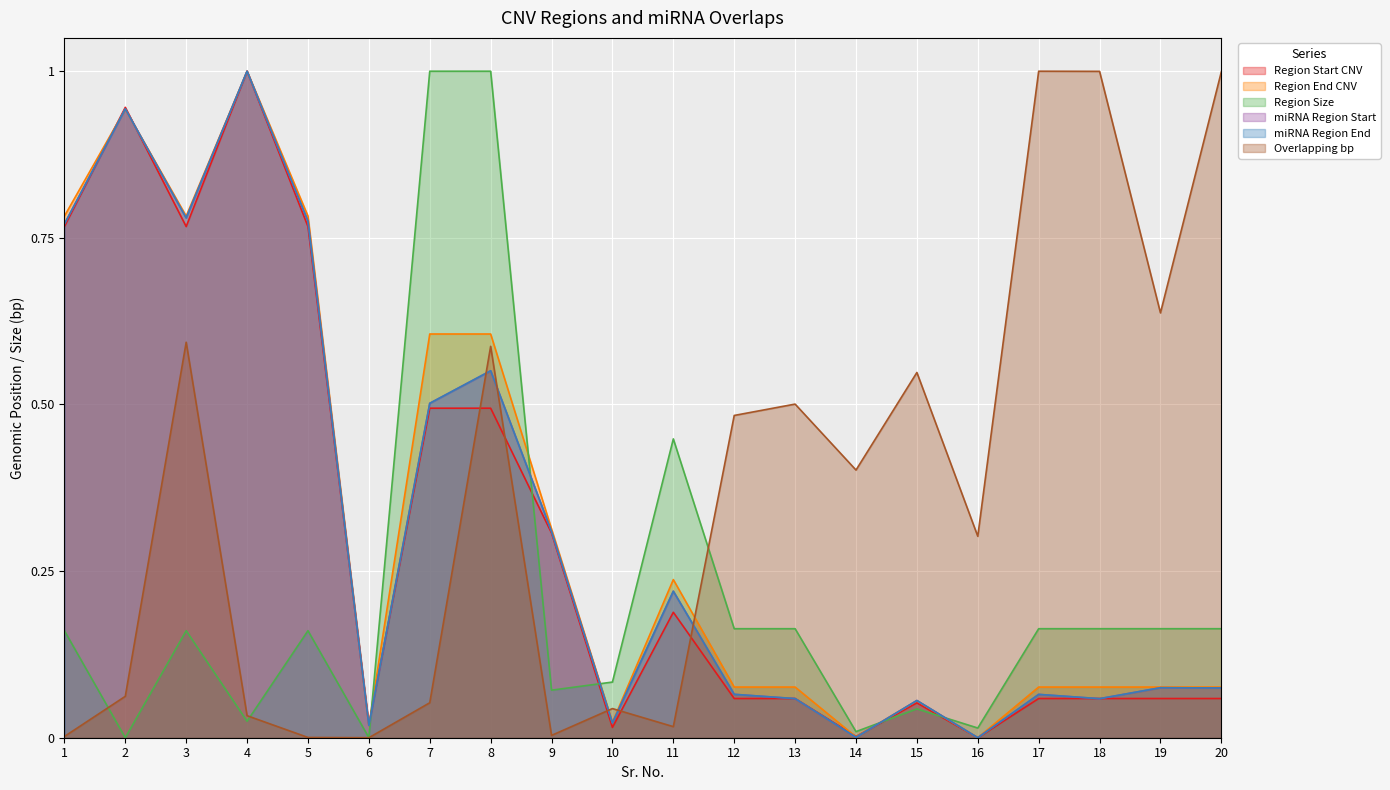

Between which two adjacent categories do miRNA Region End and Region End CNV first intersect?

1 and 2